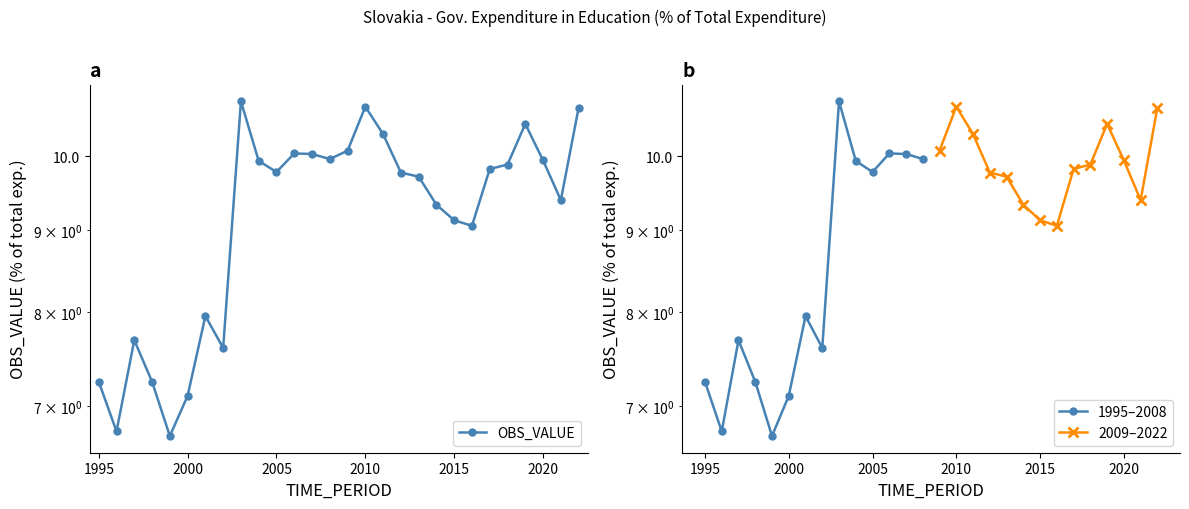

How many interior local peaks (higher than both neighbors) does the data have?

6